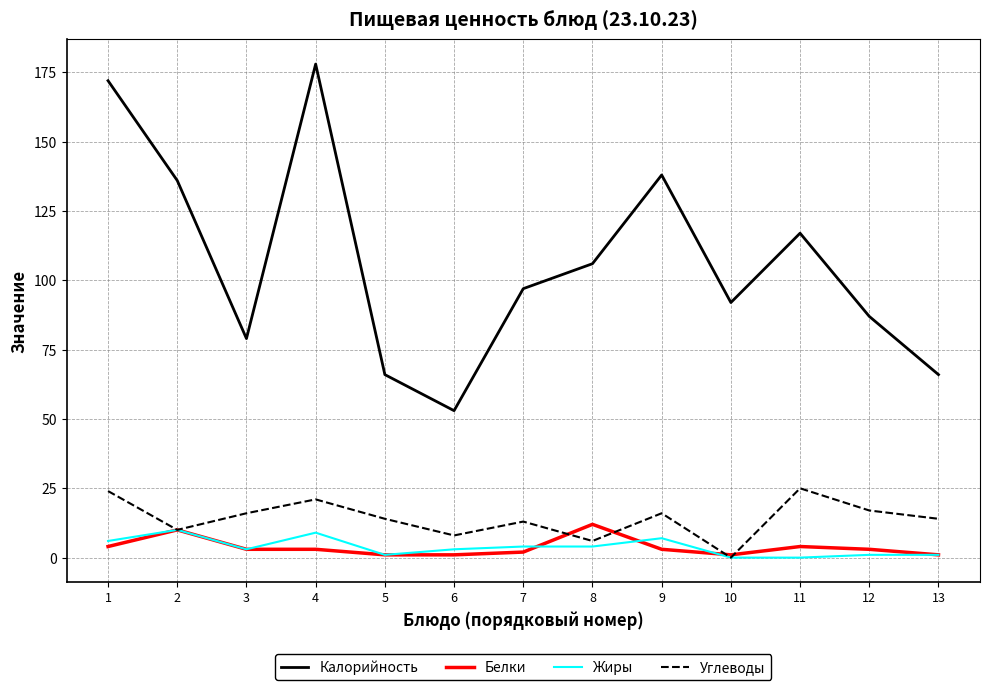

Where is the first local minimum for Жиры?

3